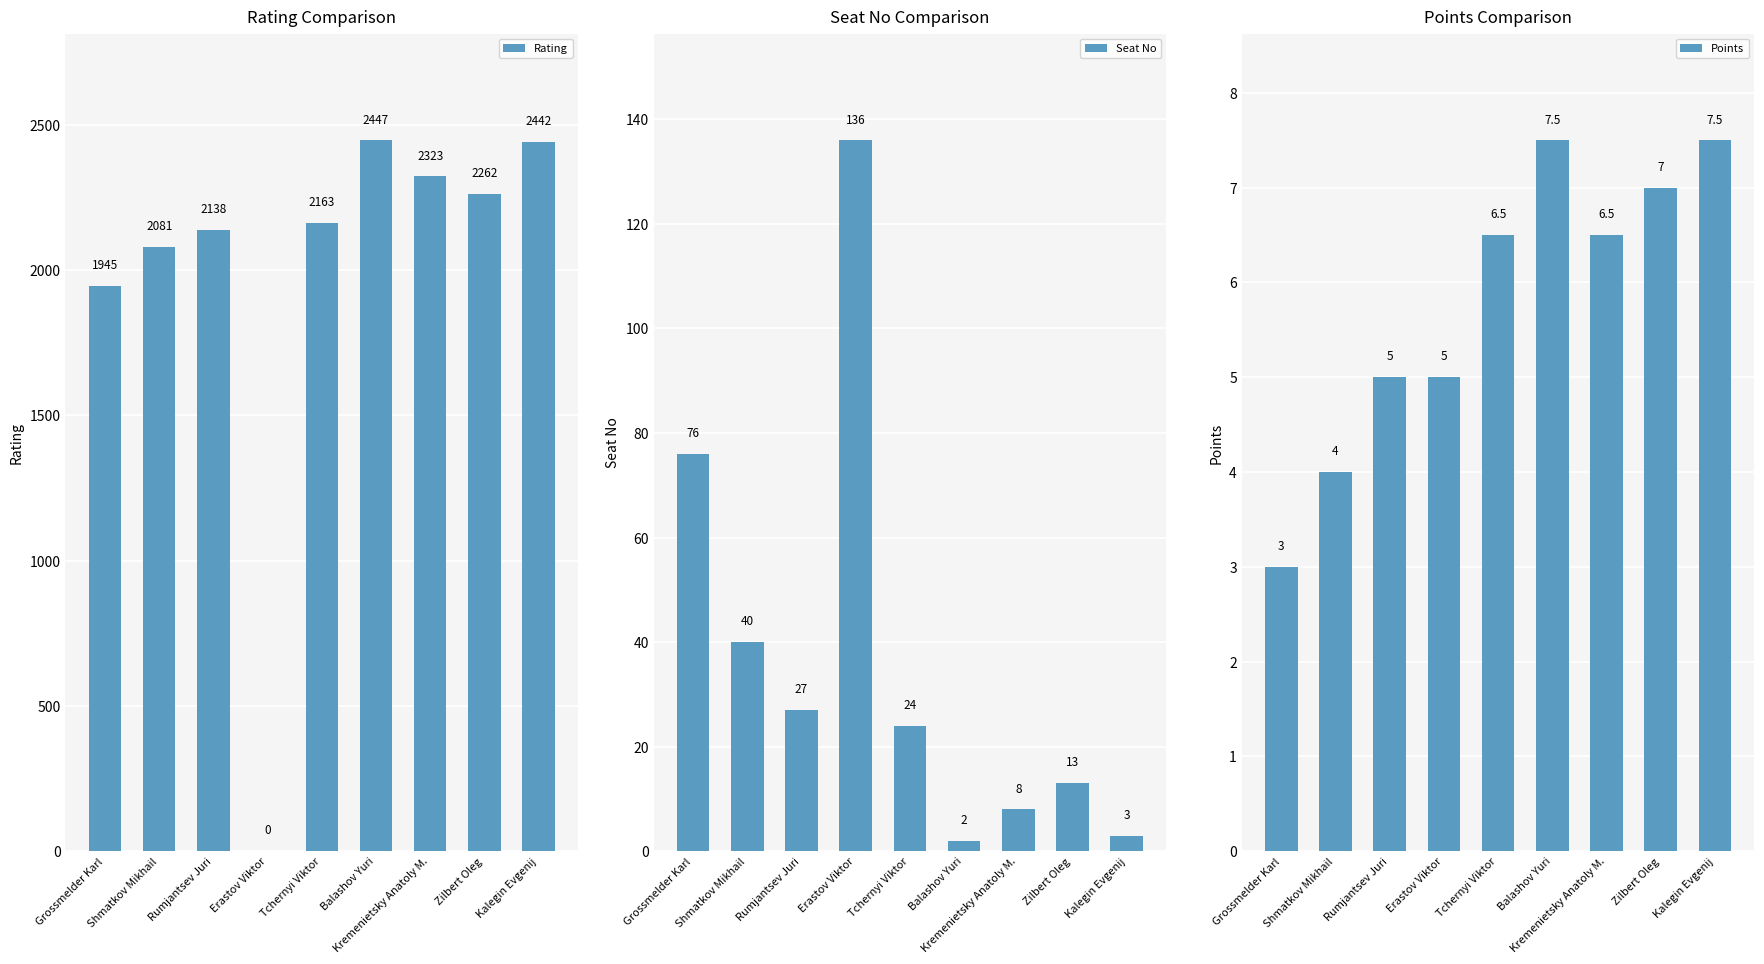

Which series has the largest range (max minus min)?

Rating